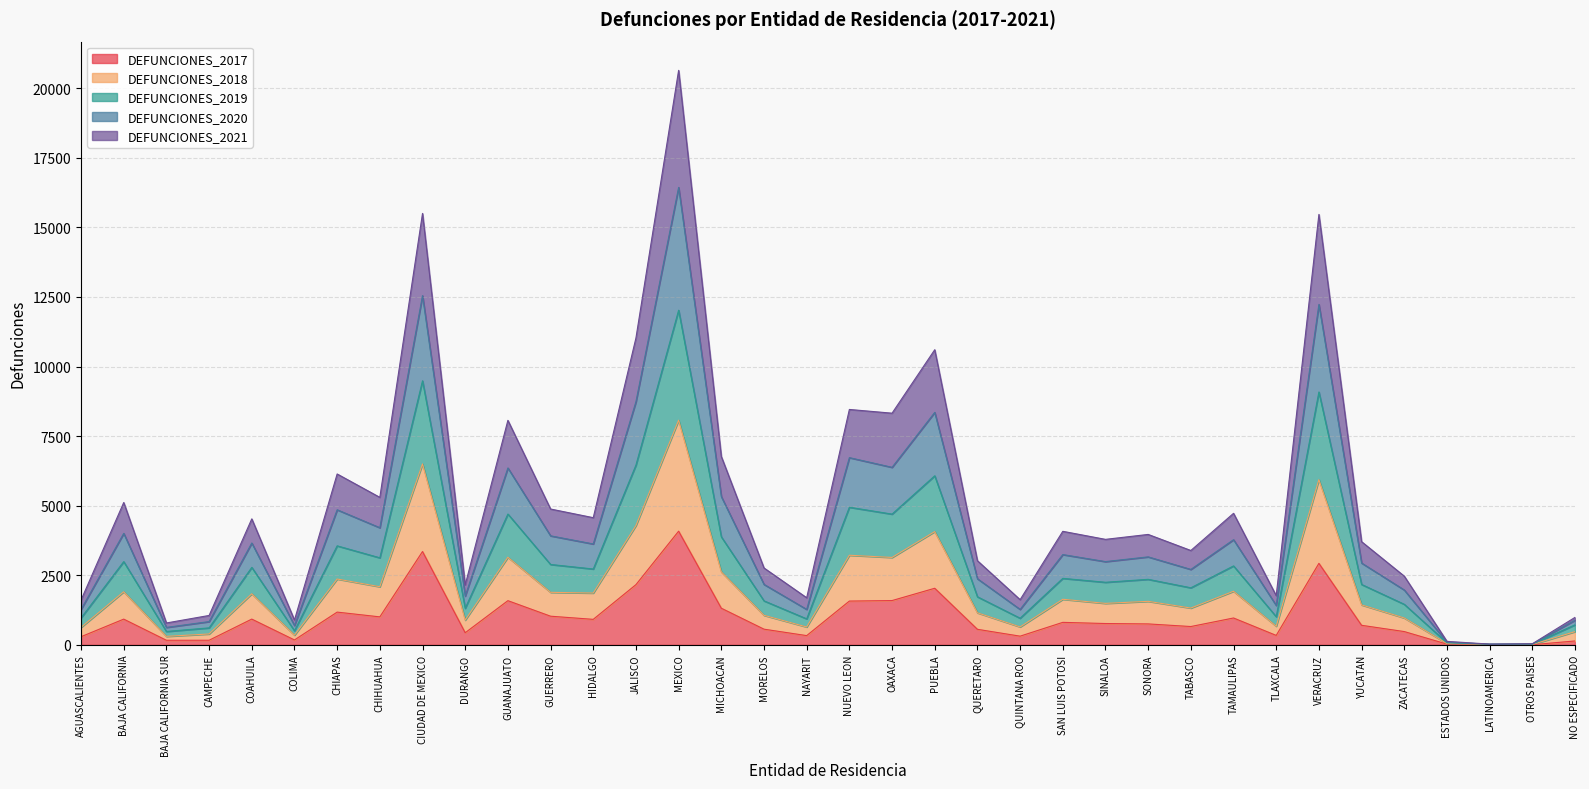

At which category is the sum across all series the highest?

MEXICO